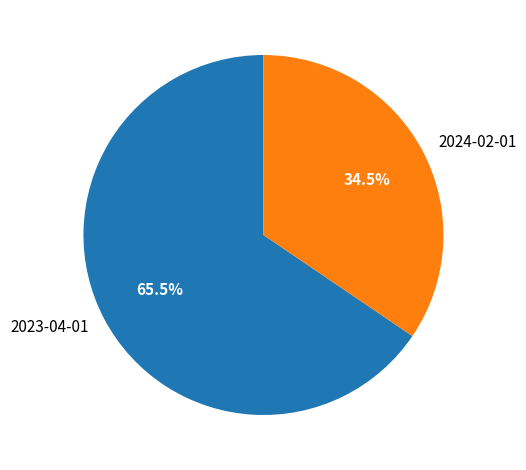

What percentage do 2024-02-01 and 2023-04-01 together represent?

100.0%